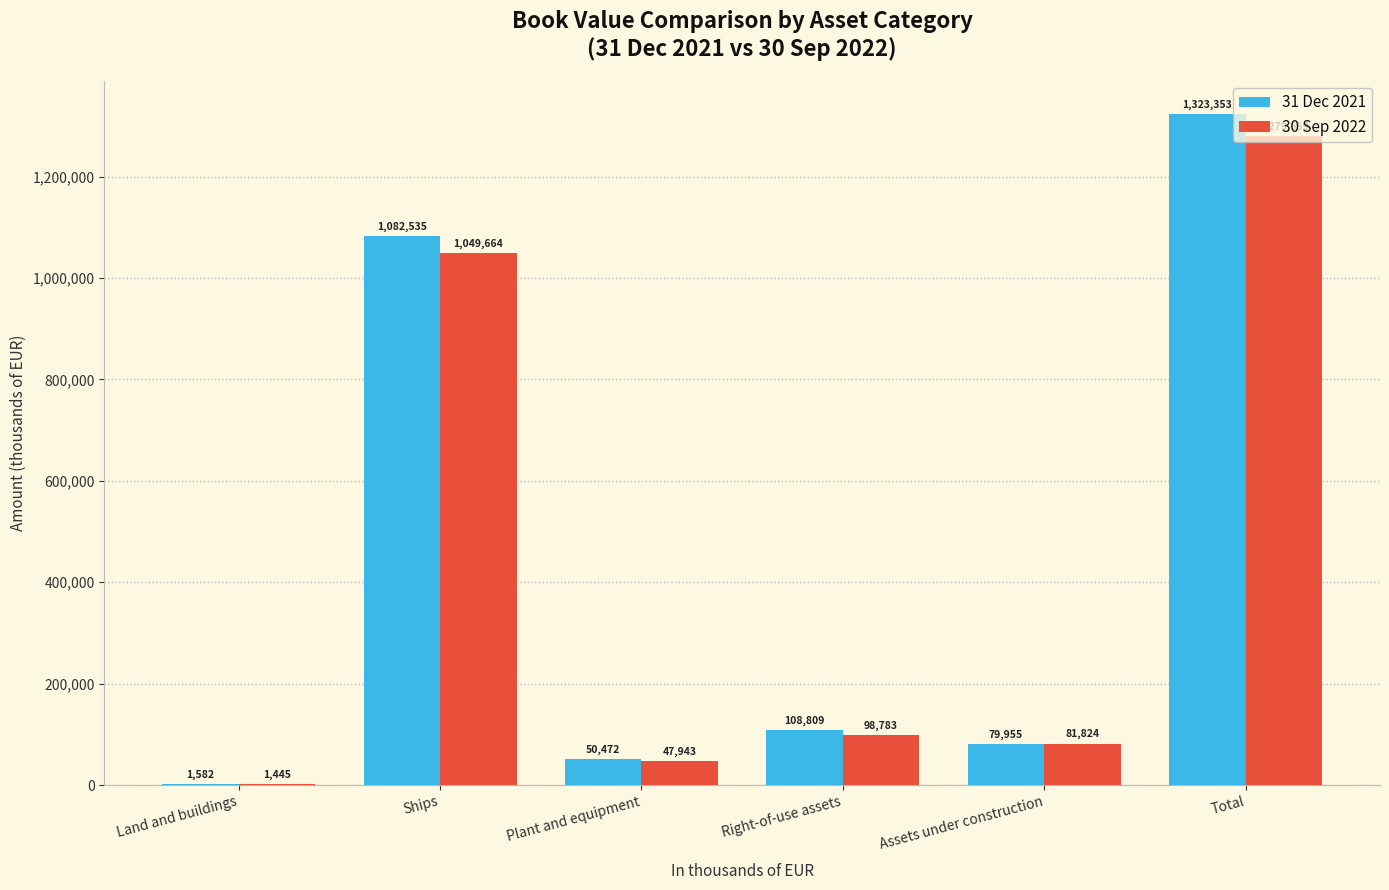

Where is 31 Dec 2021 nearest to the value 662467?

Ships